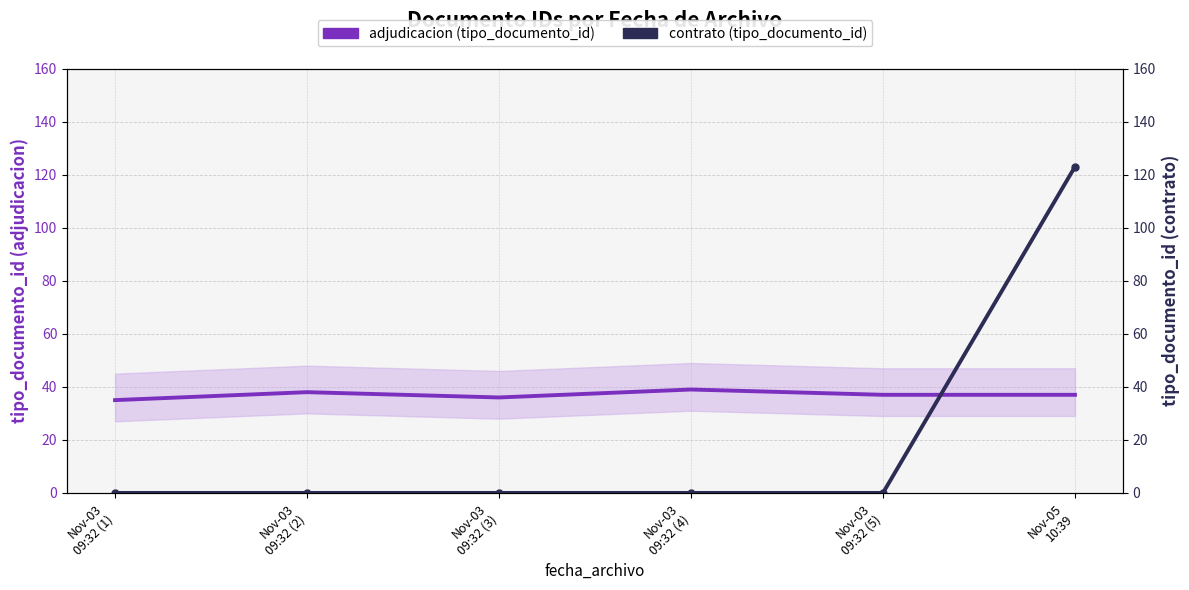

Reading left to right, list all the values displayed in this chart.

adjudicacion (tipo_documento_id): 35	38	36	39	37	37
contrato (tipo_documento_id): 0	0	0	0	0	123